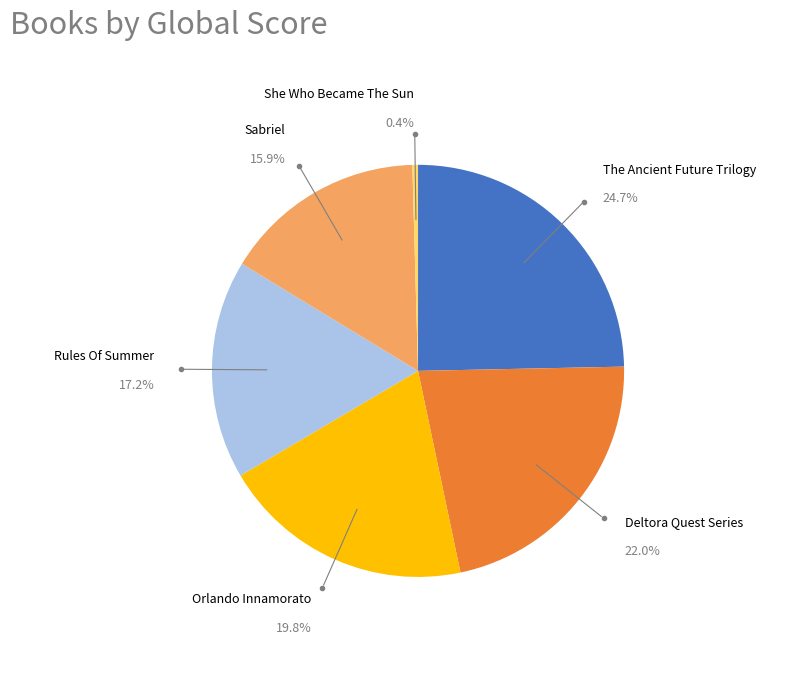

True or false: Sabriel accounts for 7% of the total.

False